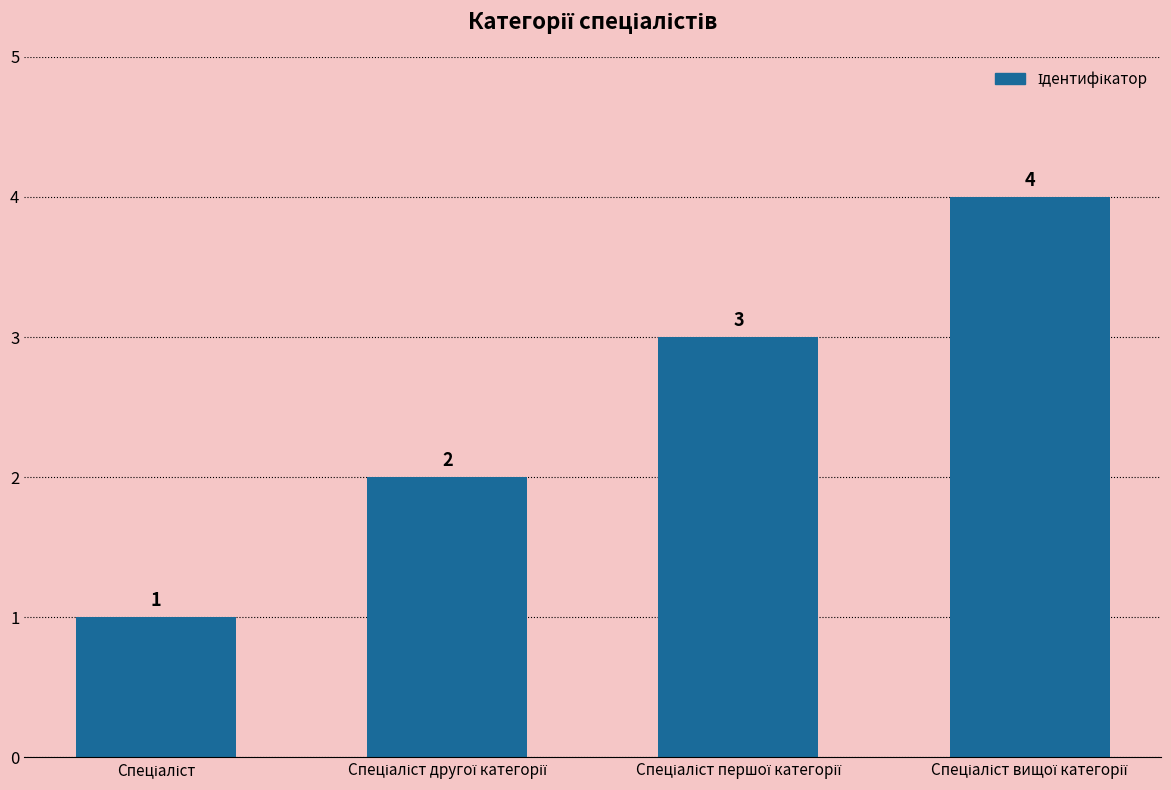

What is the value of the 4th bar from the left?

4